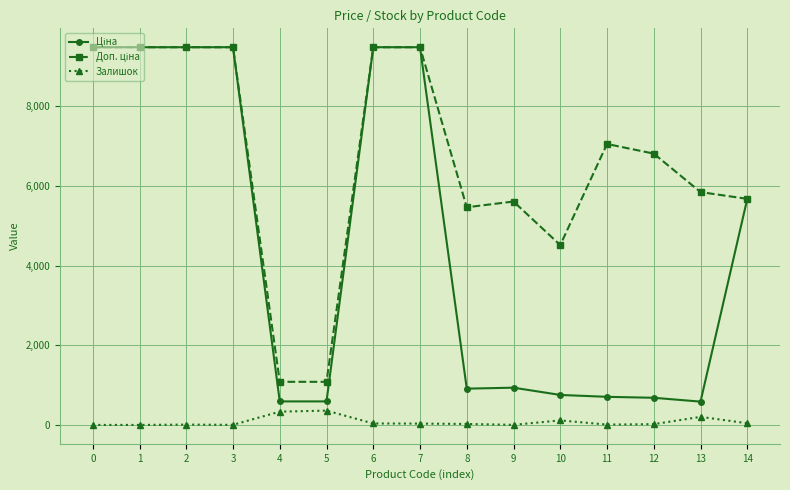

What is the spread (max minus min) of values at 4?

748.7